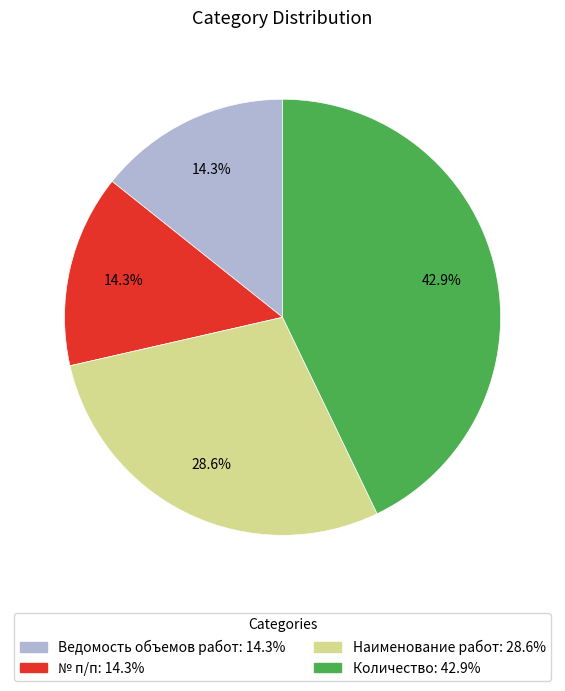

Is it true that Ведомость объемов работ is 14% of the pie?

True